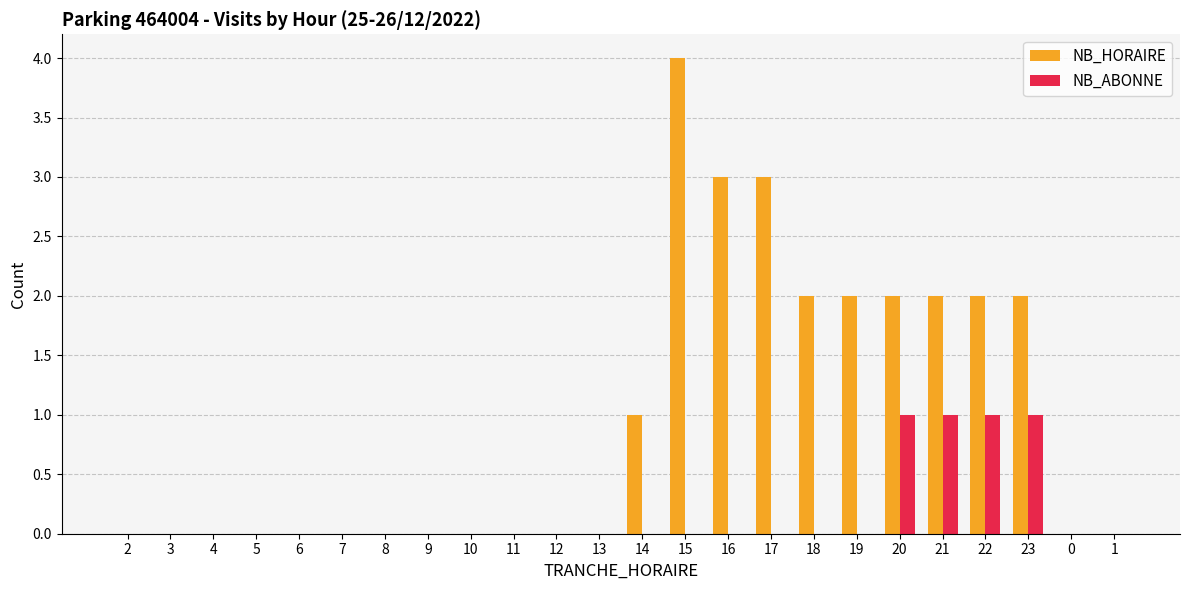

Reading left to right, transcribe all the data shown in this chart.

NB_HORAIRE: 2=0	3=0	4=0	5=0	6=0	7=0	8=0	9=0	10=0	11=0	12=0	13=0	14=1	15=4	16=3	17=3	18=2	19=2	20=2	21=2	22=2	23=2	0=0	1=0
NB_ABONNE: 2=0	3=0	4=0	5=0	6=0	7=0	8=0	9=0	10=0	11=0	12=0	13=0	14=0	15=0	16=0	17=0	18=0	19=0	20=1	21=1	22=1	23=1	0=0	1=0